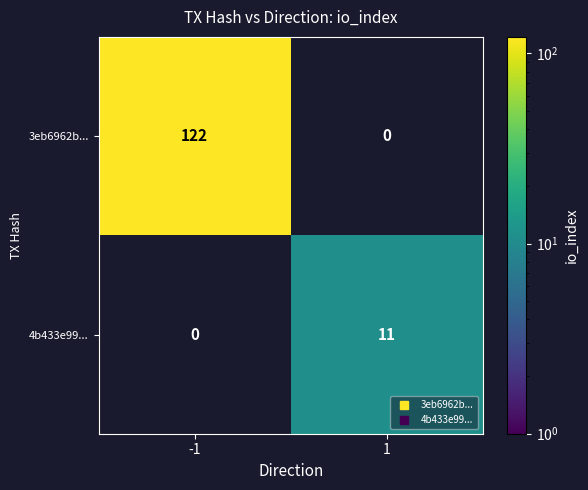

The value of 4b433e99... at 1 is 11.0. True or false?

True